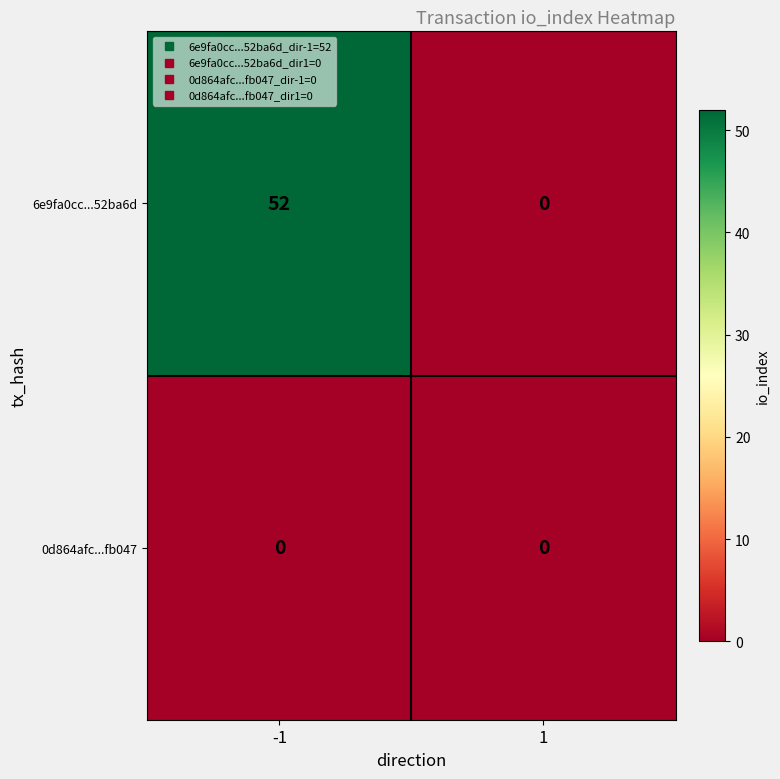

What is the total value across all series at -1?

52